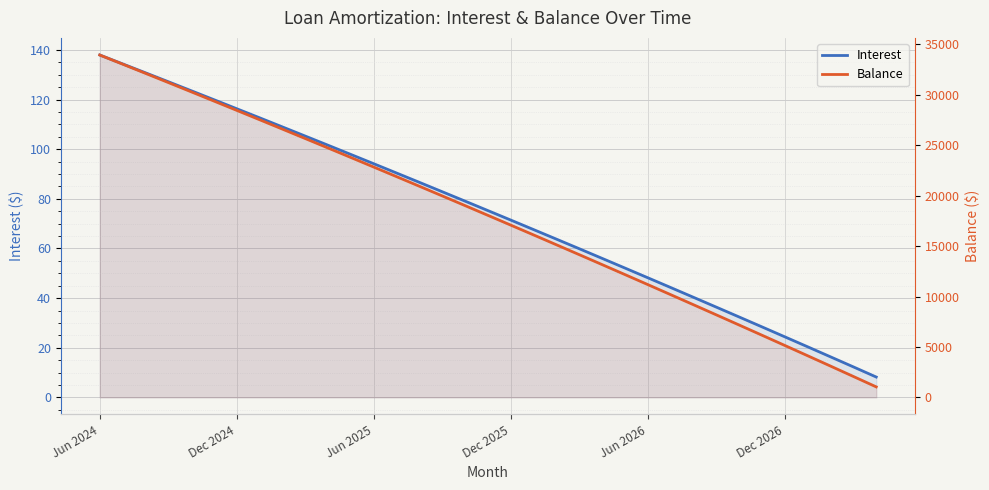

What position from the left is Jun 2024?

1